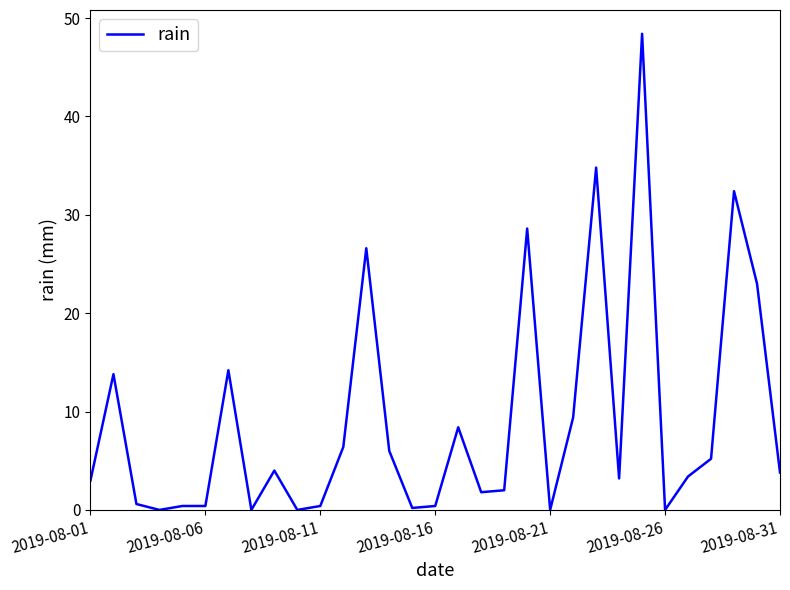

True or false: the data has more than 0 interior local peaks.

True